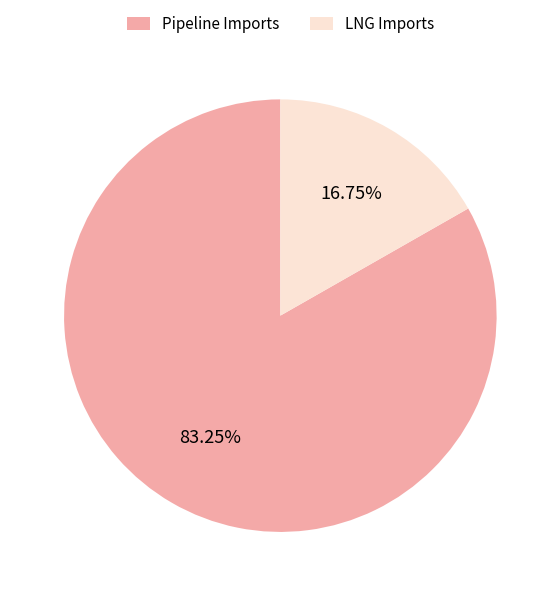

Rank the categories by value from highest to lowest.

Pipeline Imports, LNG Imports